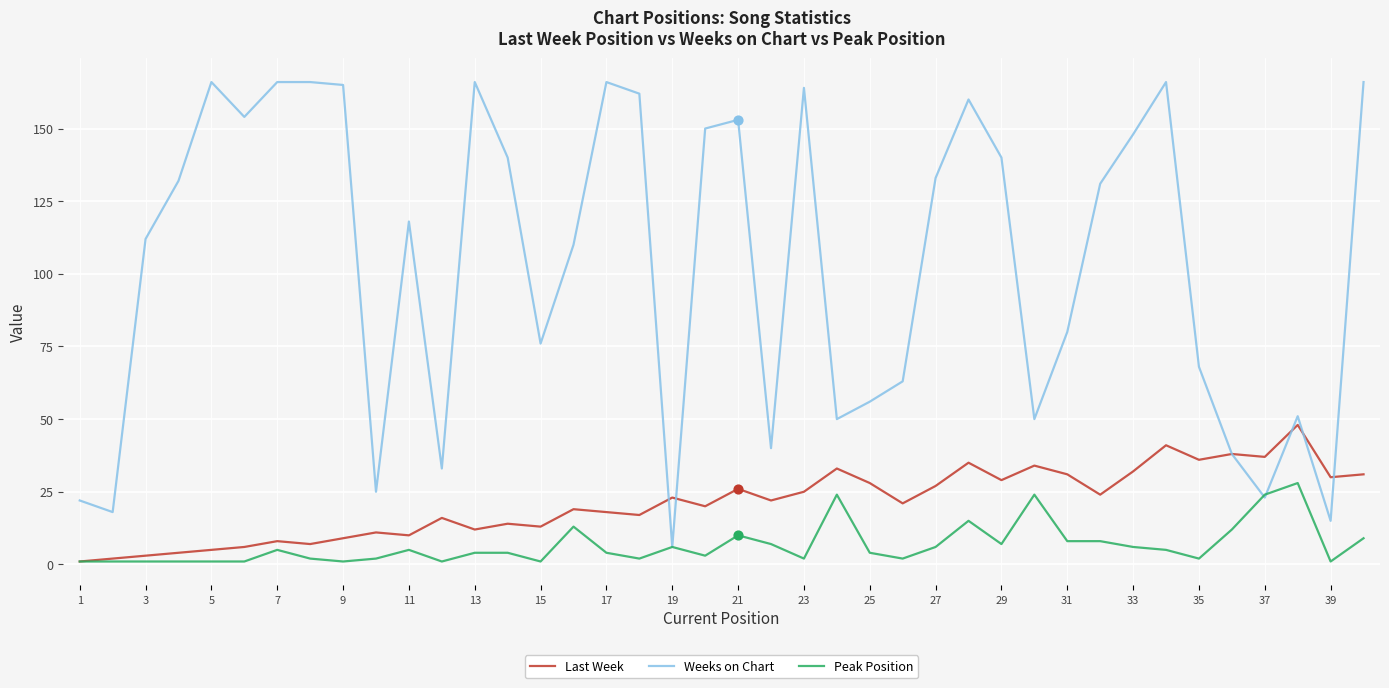

What are all the series names shown in the legend?

Last Week, Weeks on Chart, Peak Position